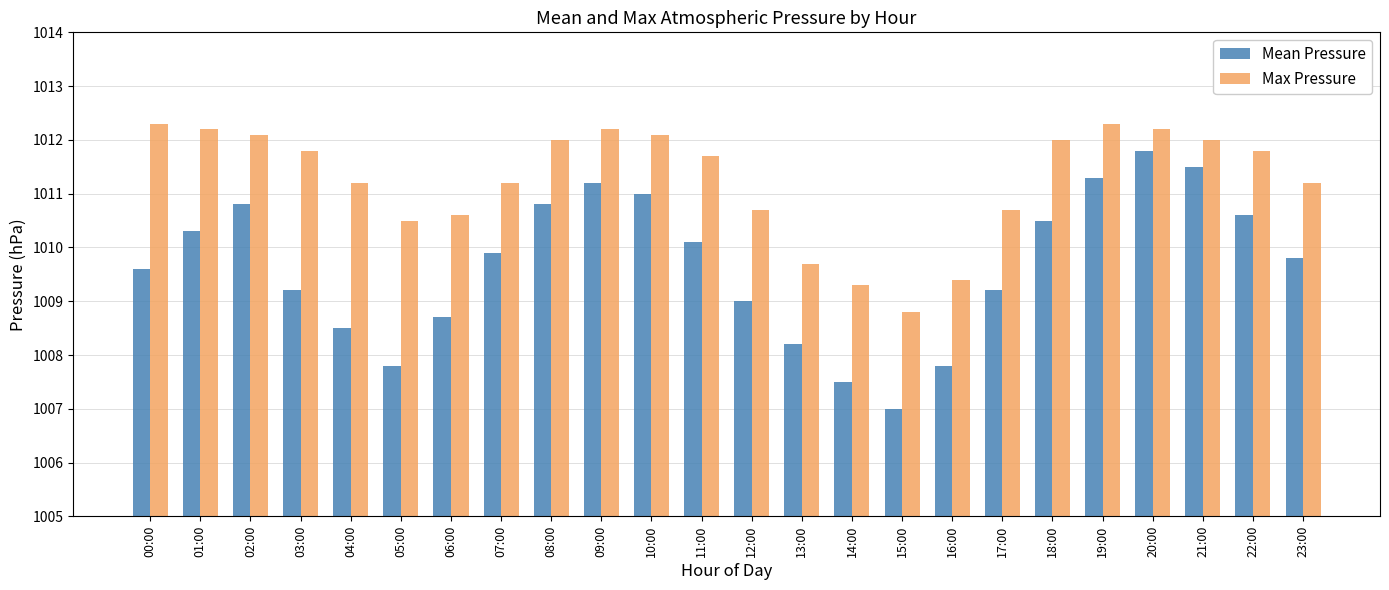

What is the greatest value displayed?

1012.3